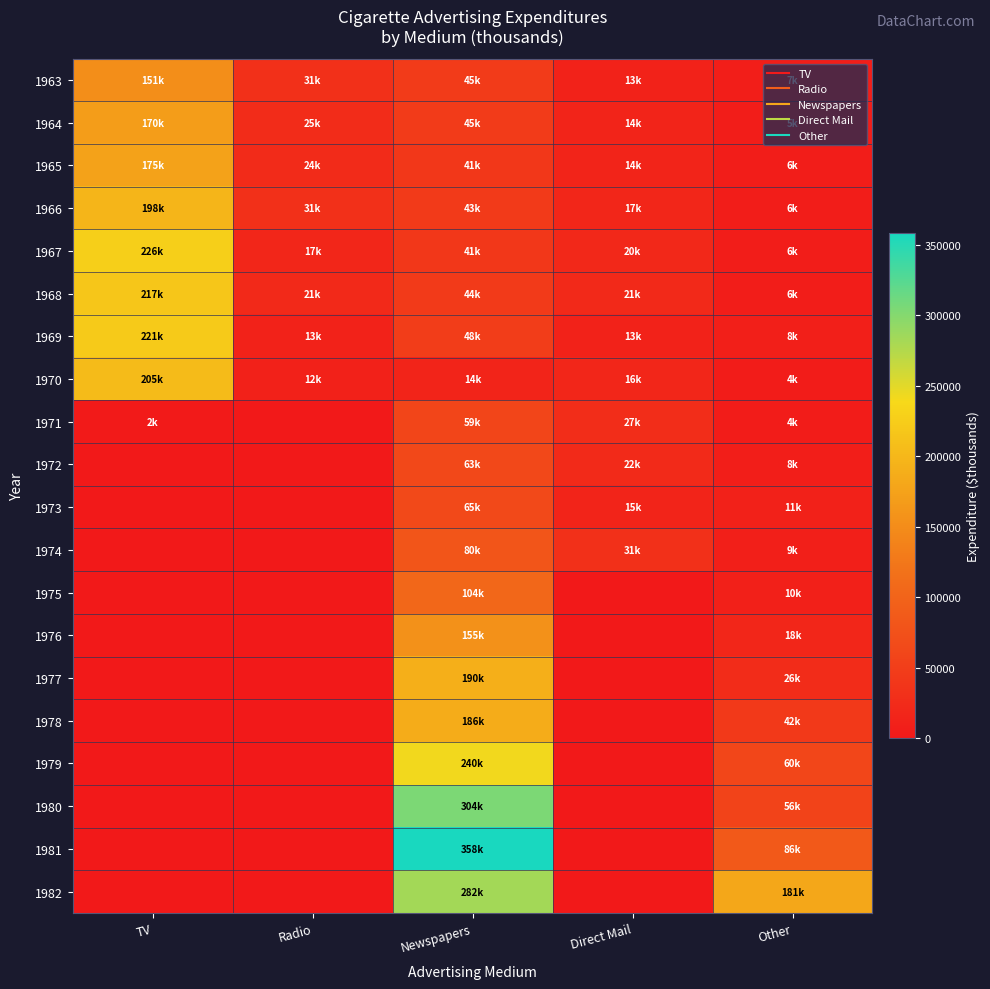

Between Direct Mail and Newspapers, which is larger?

Newspapers